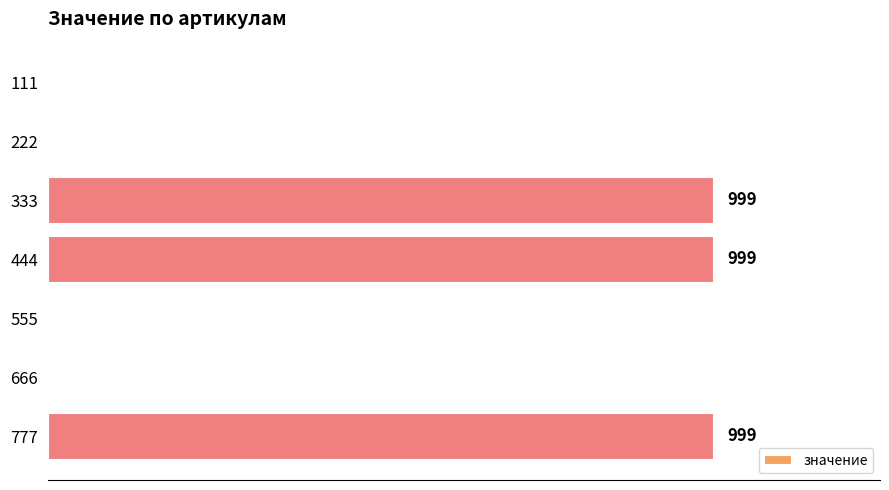

What is the difference between the maximum and minimum values?

999